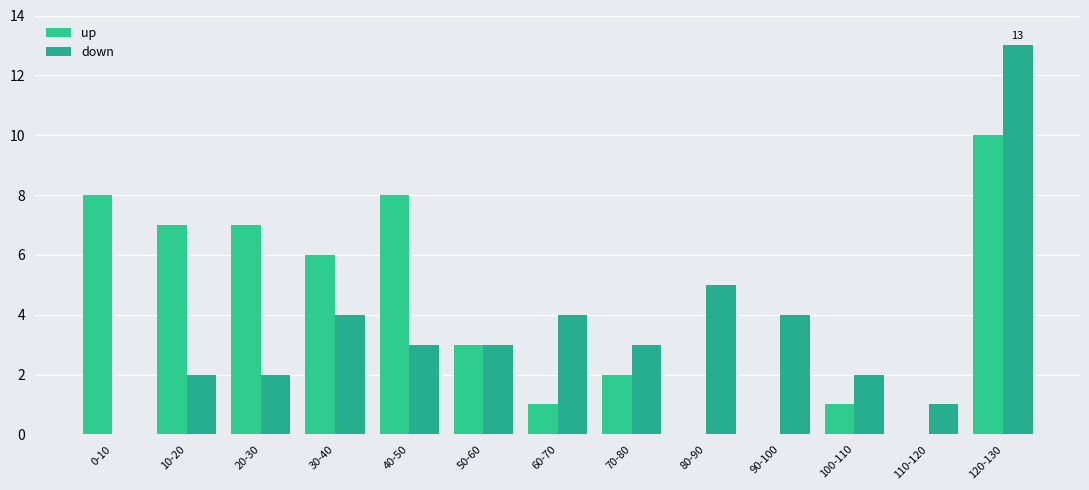

Is it true that up equals 4 at 20-30?

False